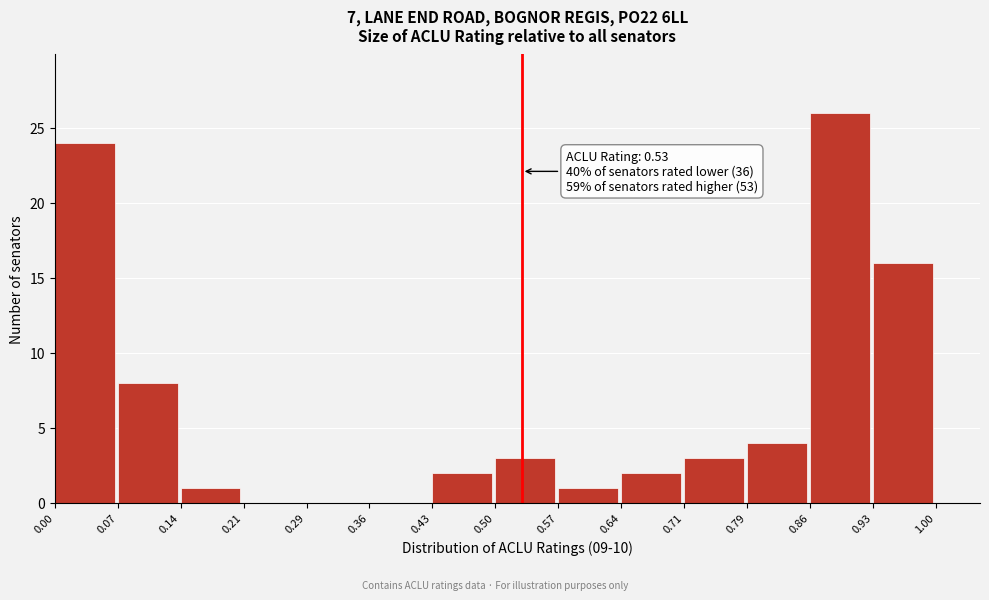

Which range on the x-axis has the tallest bar?

0.86 to 0.93